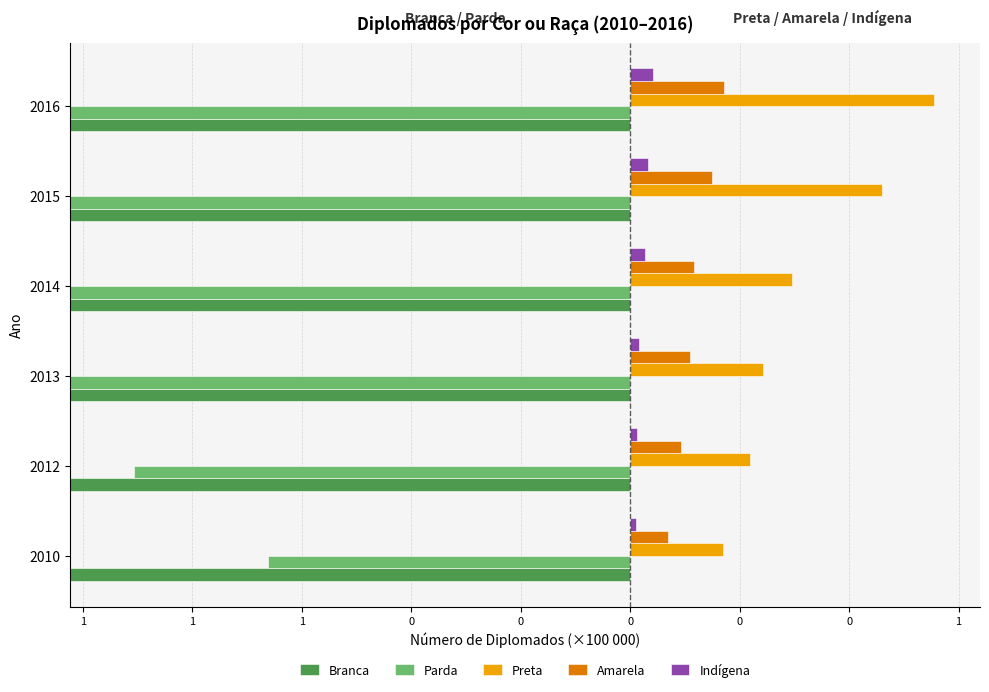

How many bars are there in total?

30